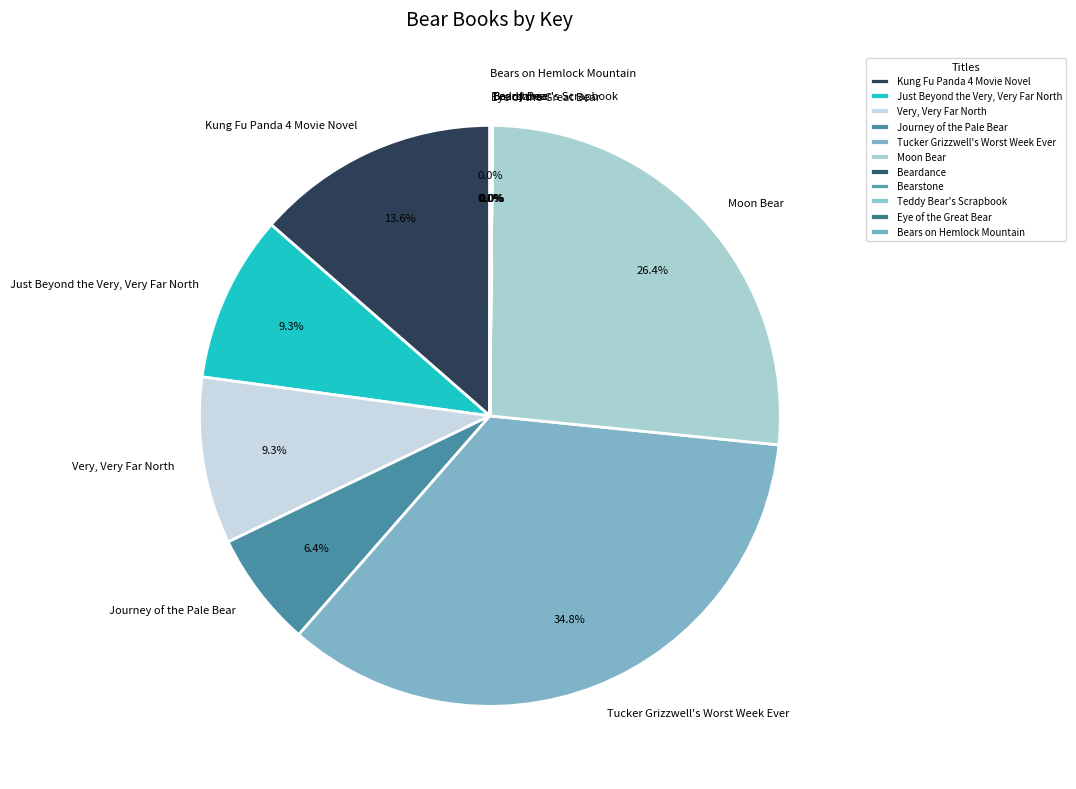

To the nearest percent, what portion does Journey of the Pale Bear represent?

6%